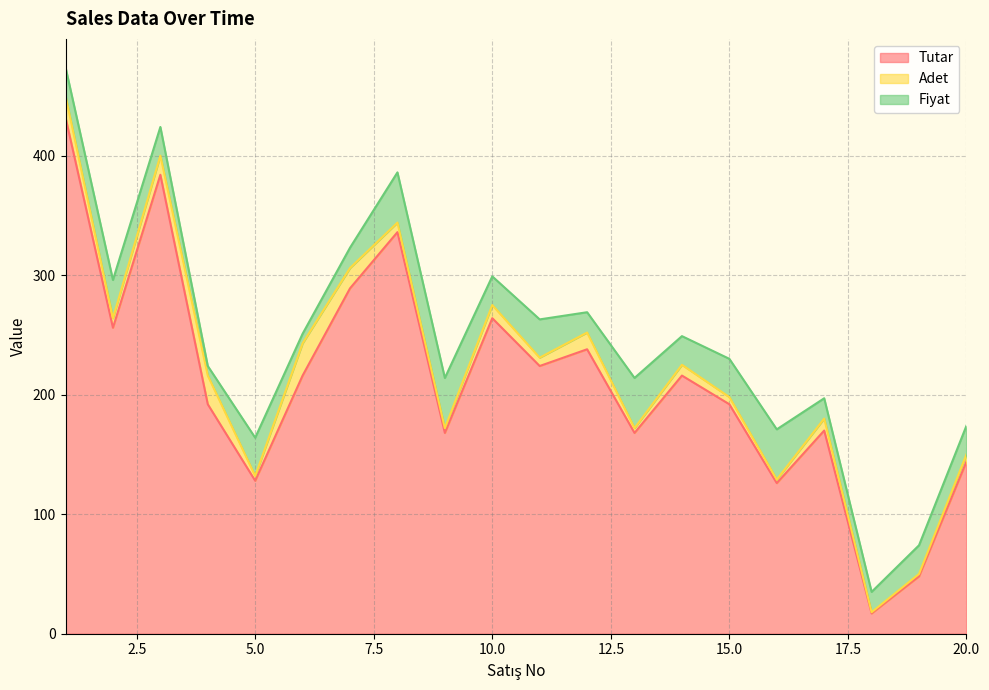

Which has a higher value, 17 or 3?

3